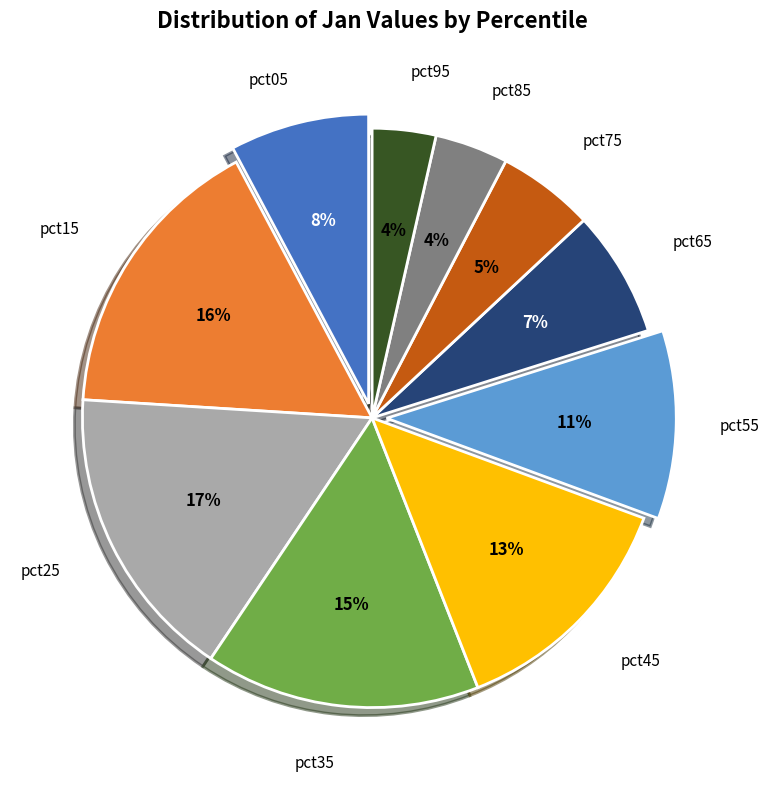

The pct45 slice represents 7% of the pie. True or false?

False